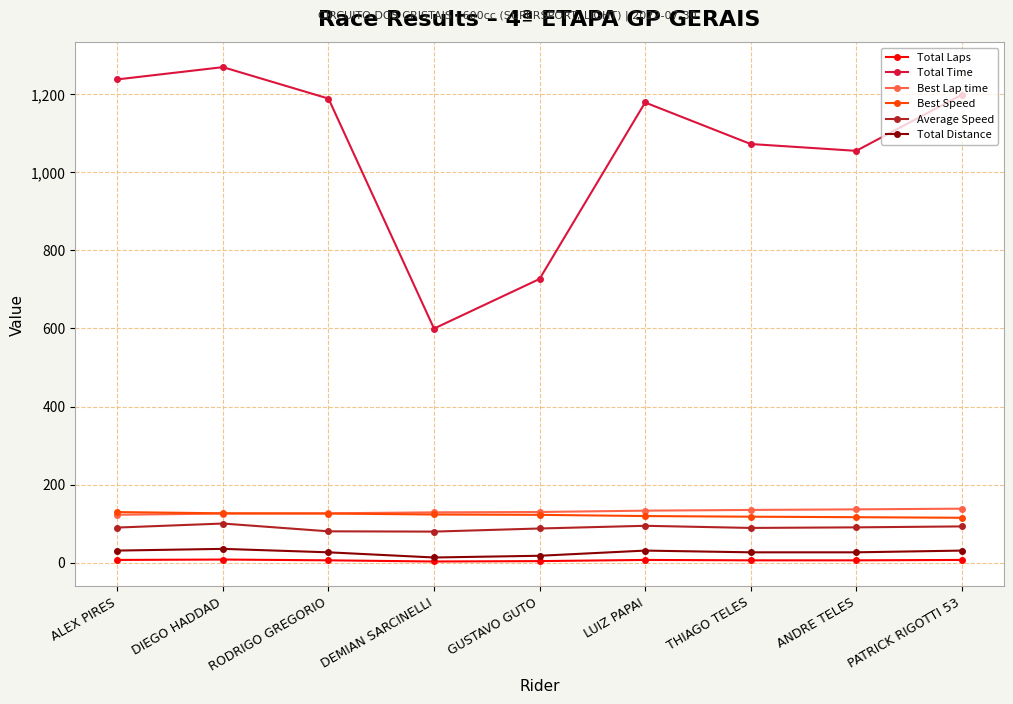

What is the value of the Best Lap time point at the 1st from the left?

122.8